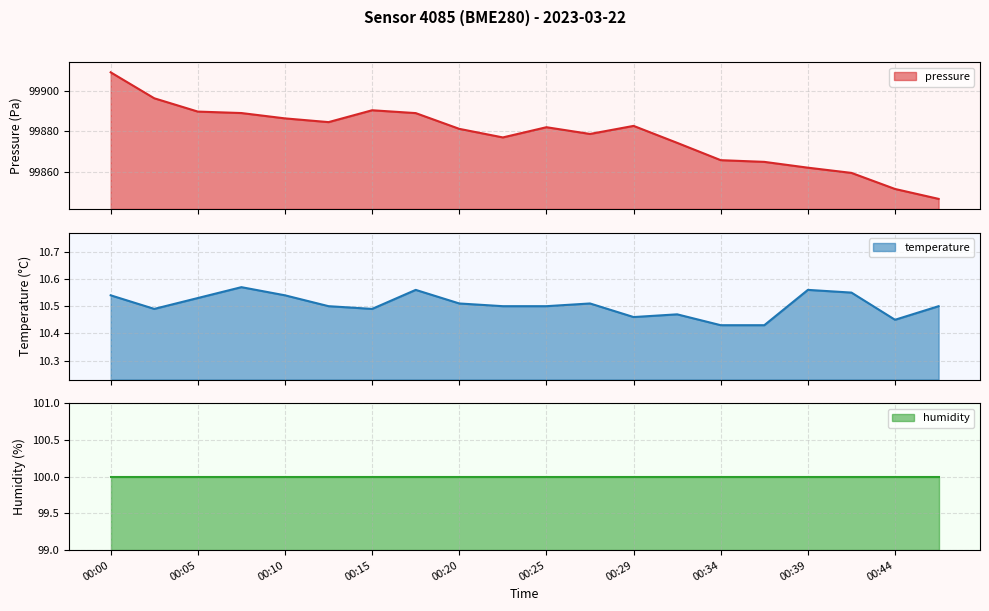

What is the maximum value for temperature?

10.6